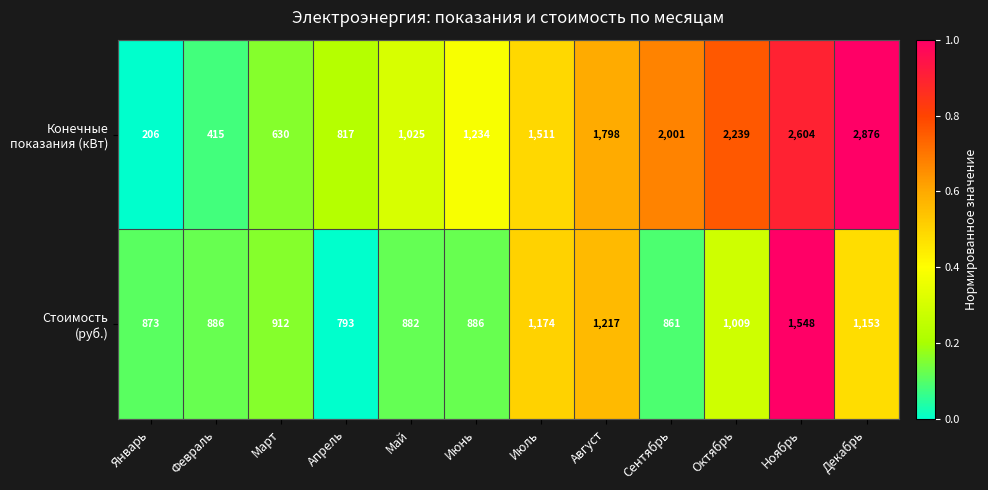

Which label corresponds to the smallest value in the chart?

Январь